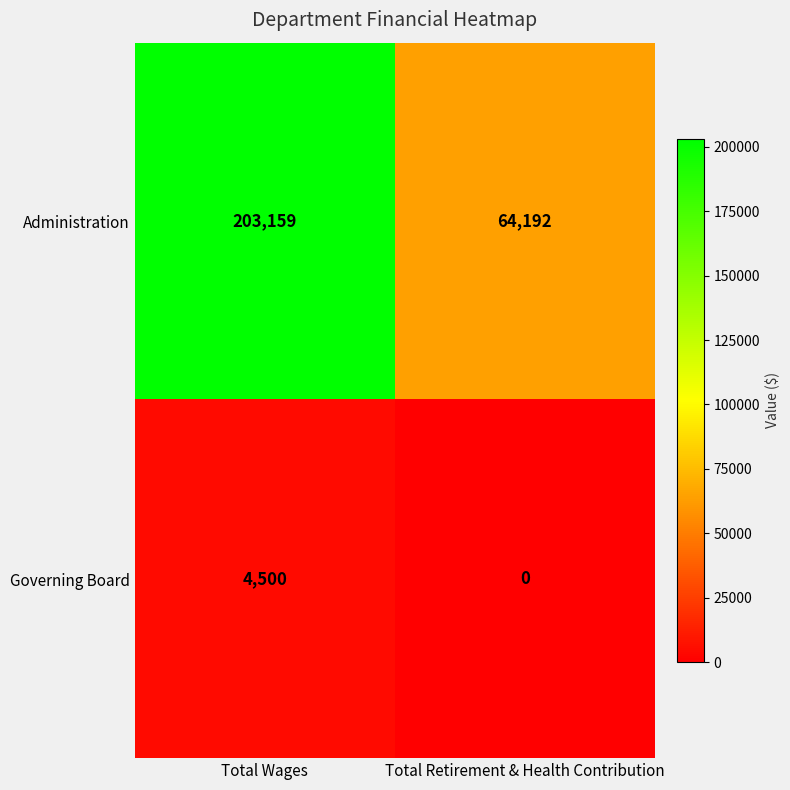

Reading right to left, what are all the values shown in this chart?

Administration: 64192	203159
Governing Board: 0	4500